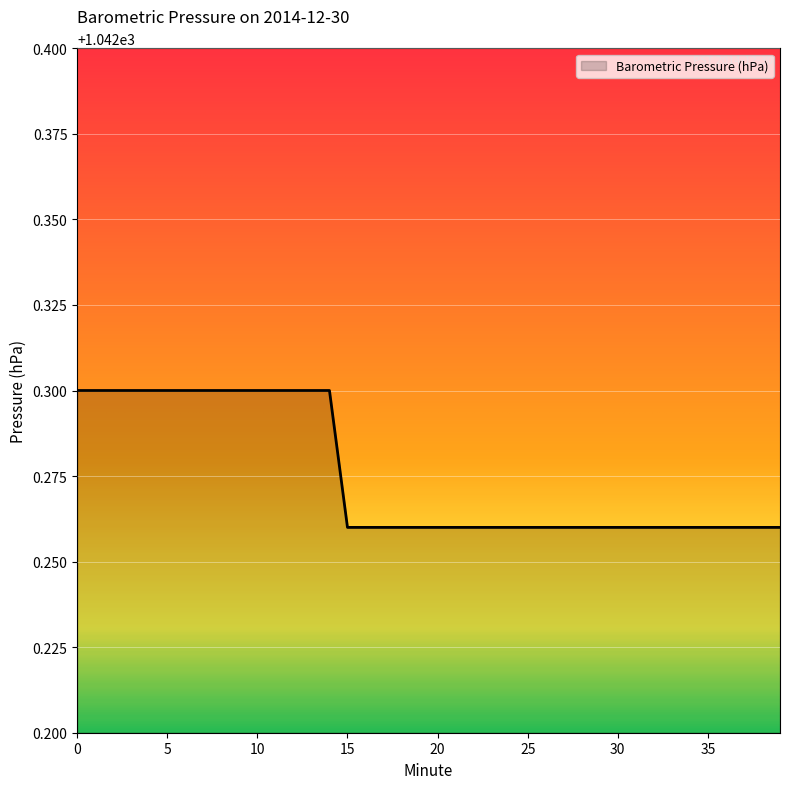

What is the sum of all values?

41691.0